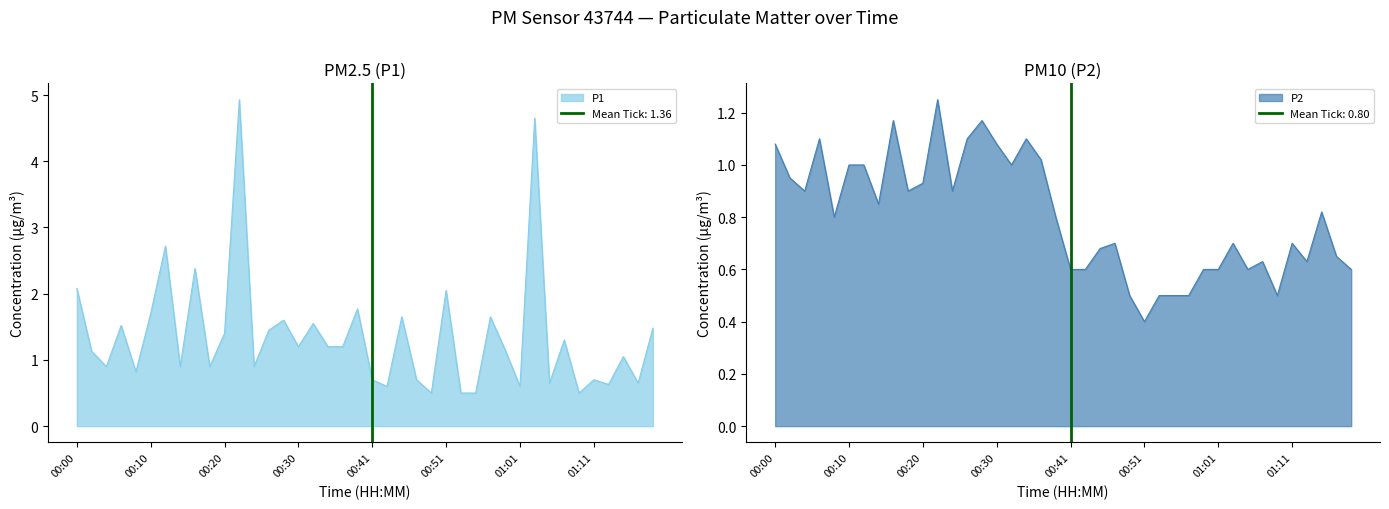

What are all the series names shown in the legend?

P1, P2